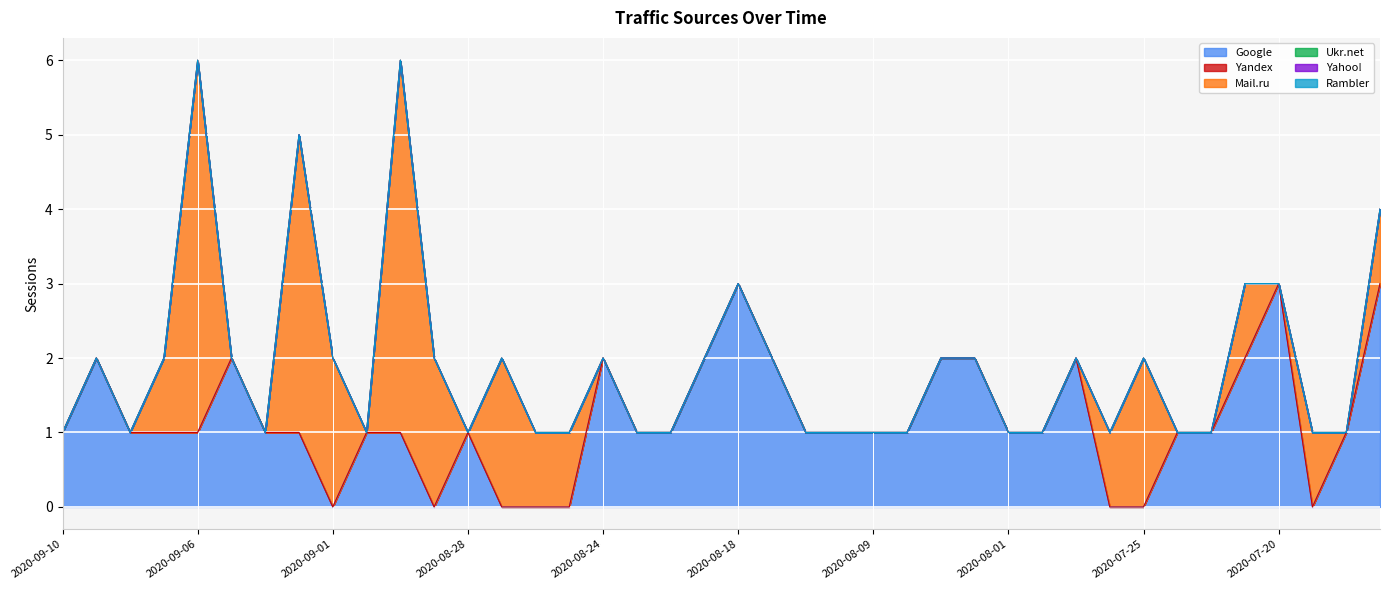

Rank the series at 2020-08-27 from highest to lowest value.

Mail.ru, Google, Yandex, Ukr.net, Yahoo!, Rambler